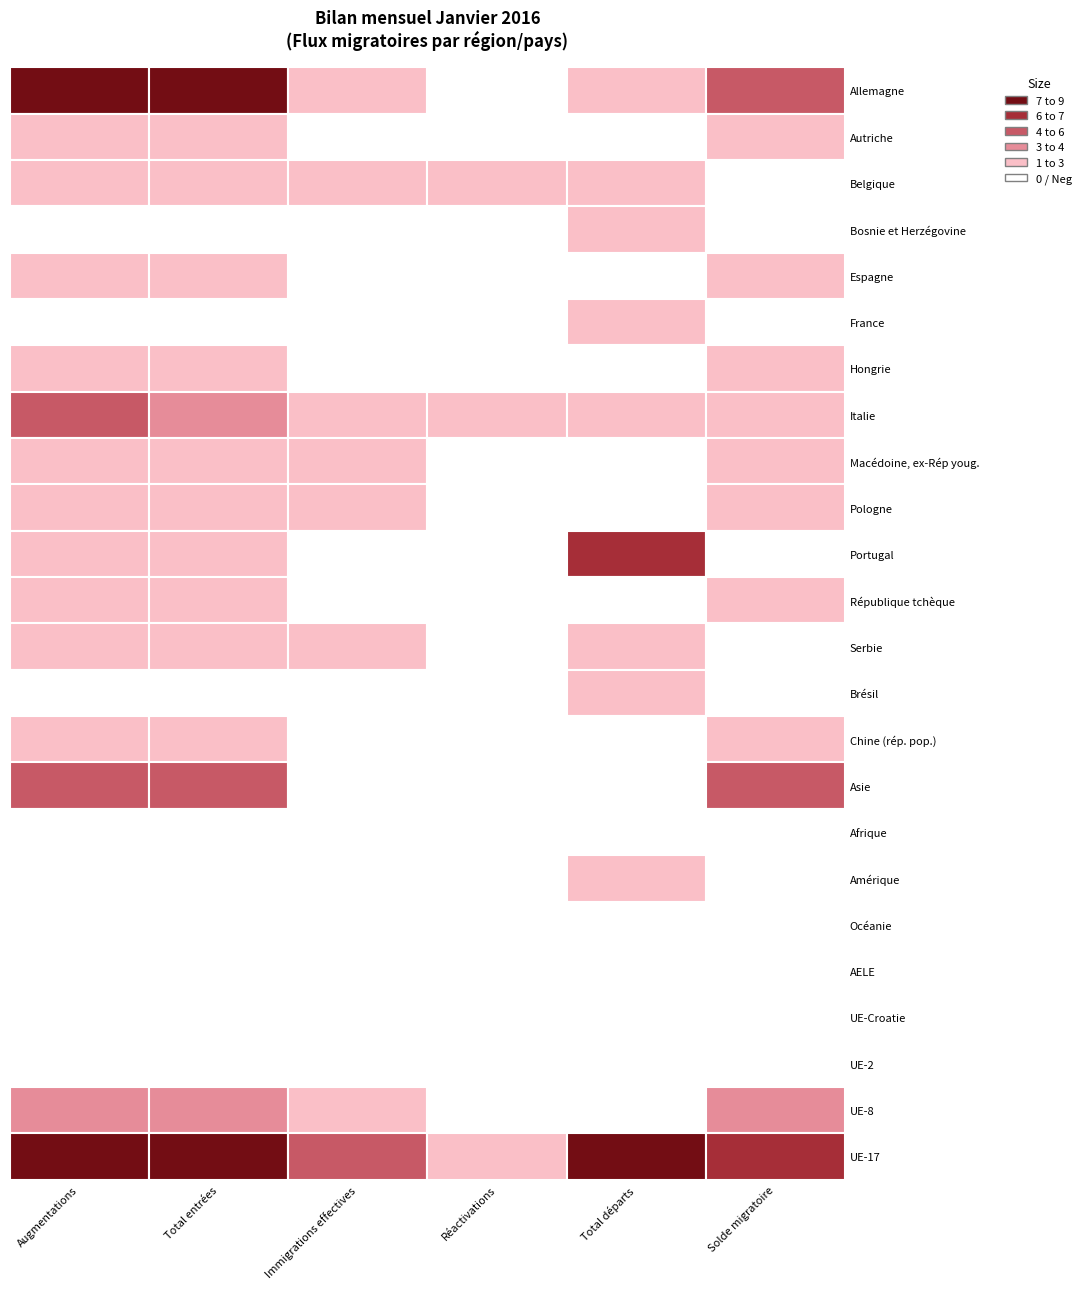

At how many categories does at least one series exceed 14?

3